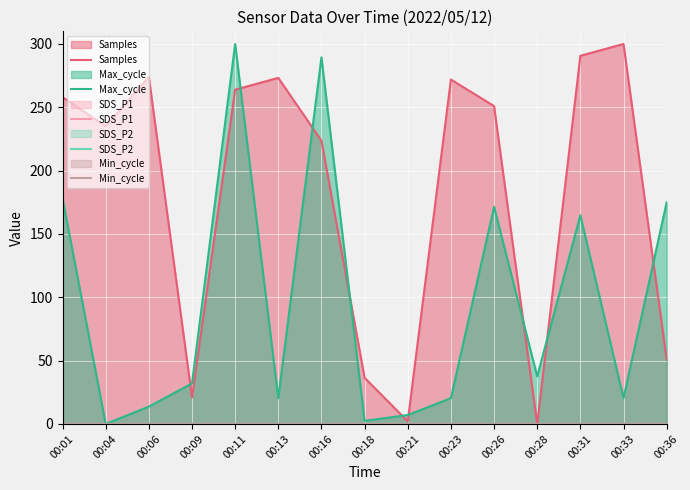

Which series changed the most between 00:01 and 00:13?

Max_cycle